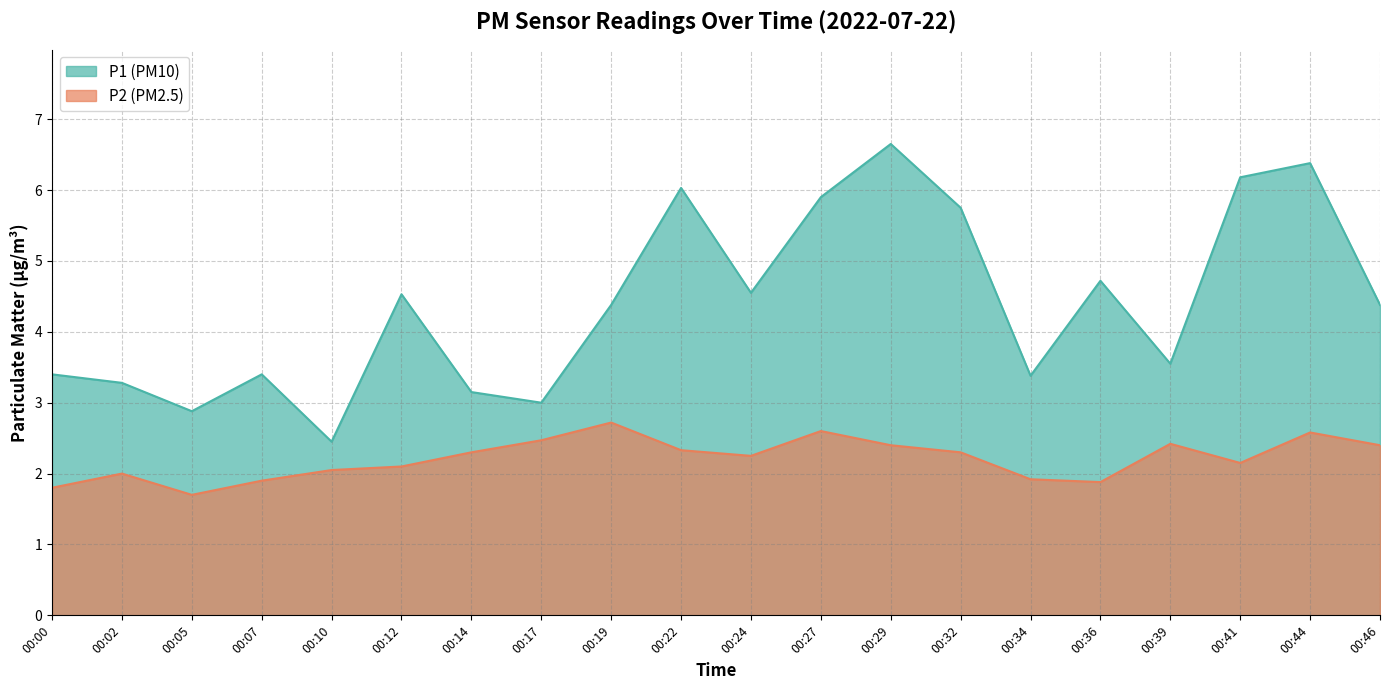

Where is P2 nearest to the value 2?

00:02